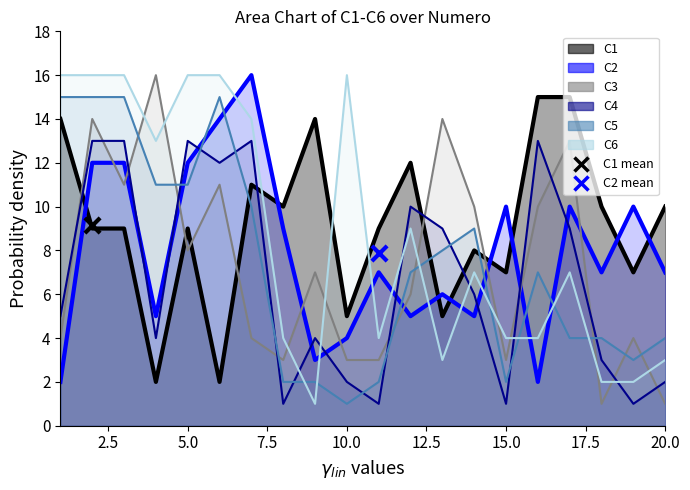

Is the value of C3 at 13 greater than the value of C1 at 18?

Yes